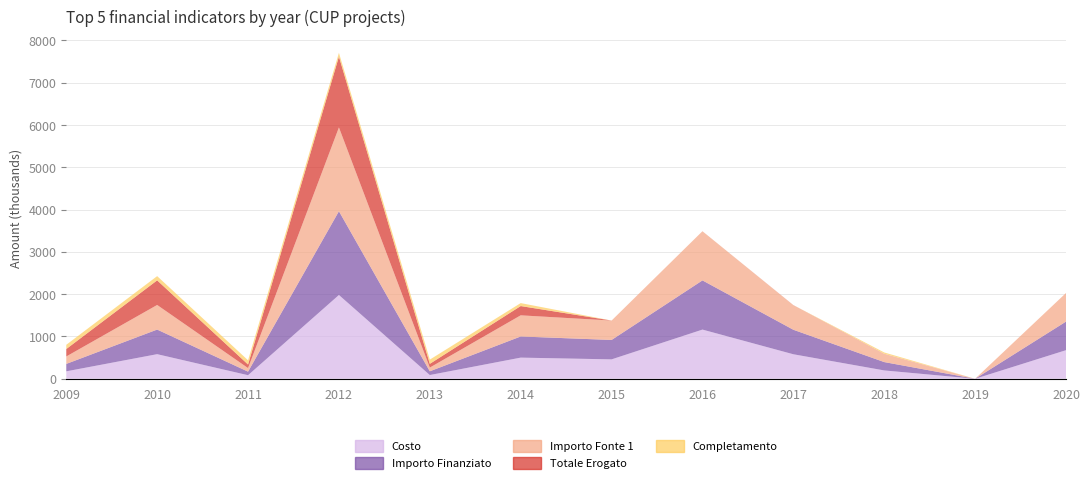

Reading left to right, what are all the values shown in this chart?

Costo: 175.8	581.7	84.3	1980.8	88.3	500.0	458.9	1162.9	579.6	197.4	0.0	676.0
Importo Finanziato: 175.8	581.7	84.3	1980.8	88.3	500.0	458.9	1162.9	579.6	197.4	0.0	676.0
Importo Fonte 1: 175.8	581.7	84.3	1980.8	88.3	500.0	458.9	1162.9	579.6	197.4	0.0	676.0
Totale Erogato: 175.8	581.7	84.3	1674.1	88.3	219.3	0.0	0.0	2.7	0.0	0.0	0.0
Completamento: 100.0	100.0	100.0	90.0	100.0	70.0	0.0	0.0	0.0	30.0	0.0	0.0